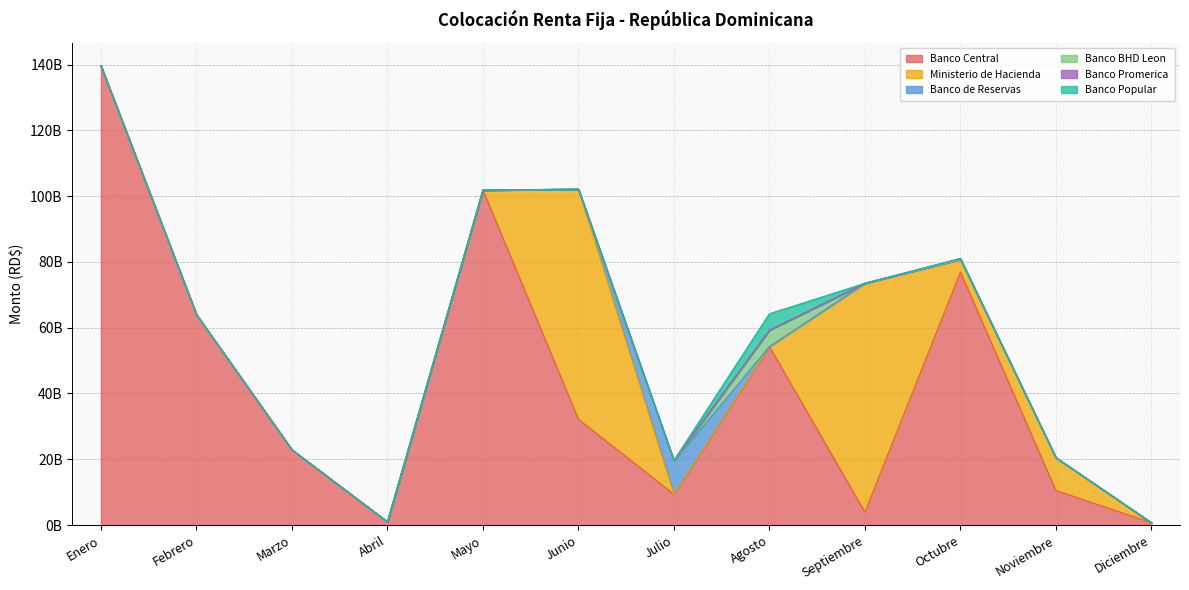

List the series in order of their peak value, lowest first.

Banco Promerica, Banco BHD Leon, Banco Popular, Banco de Reservas, Ministerio de Hacienda, Banco Central